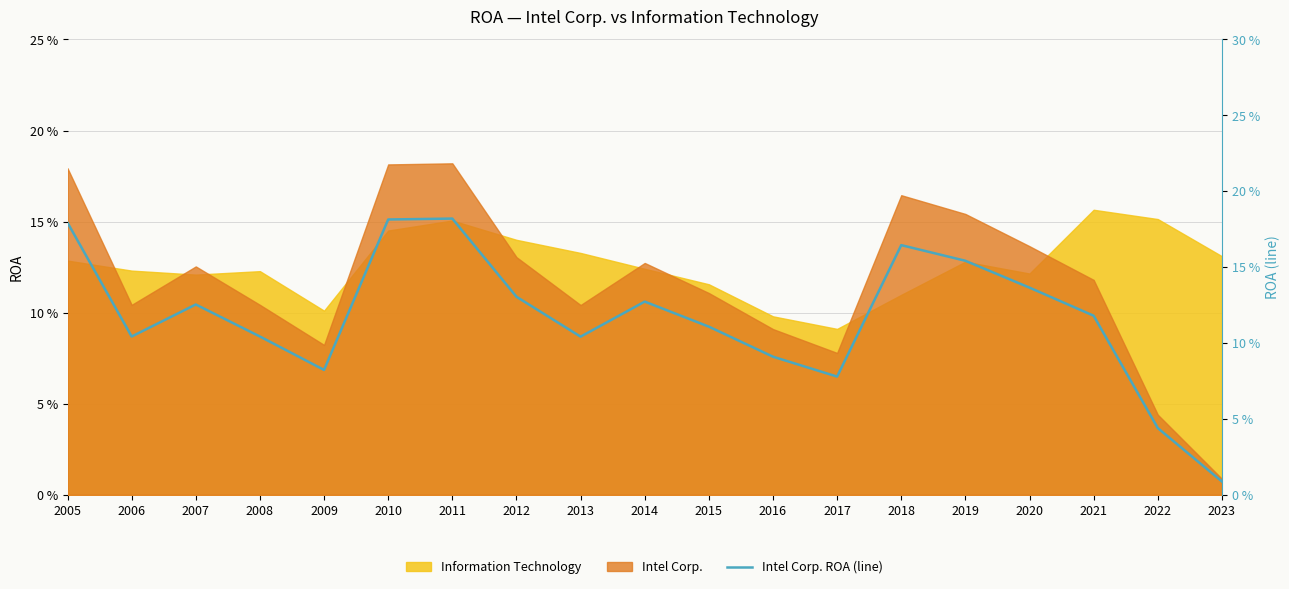

Which label corresponds to the largest value in the chart?

2011